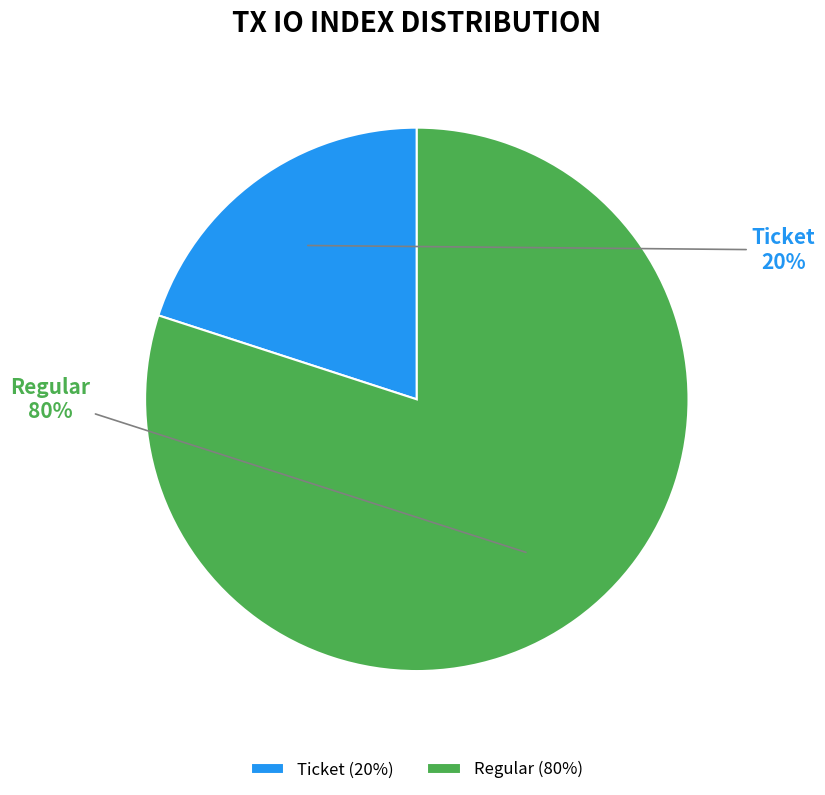

The Regular slice represents 80% of the pie. True or false?

True